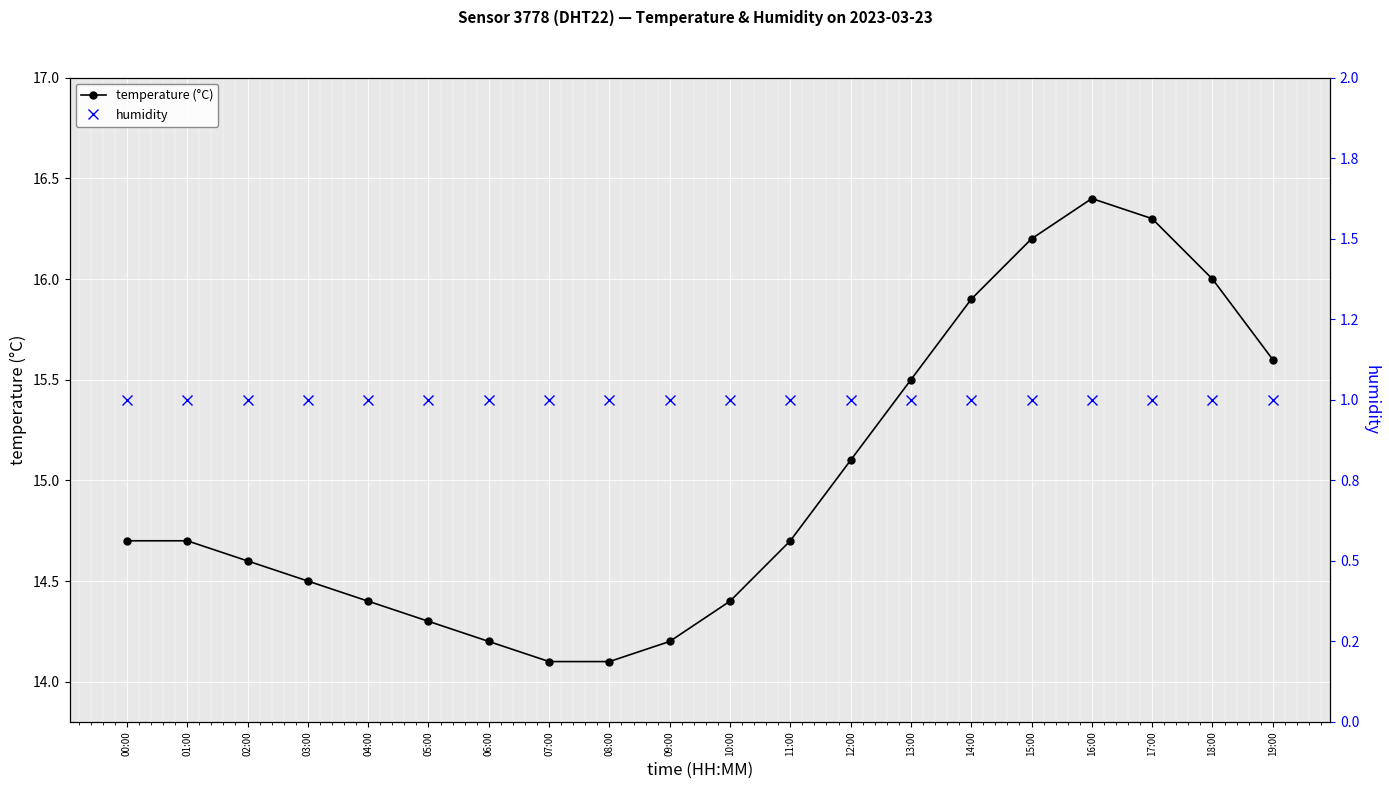

Rank the series at 19:00 from highest to lowest value.

temperature (°C), humidity